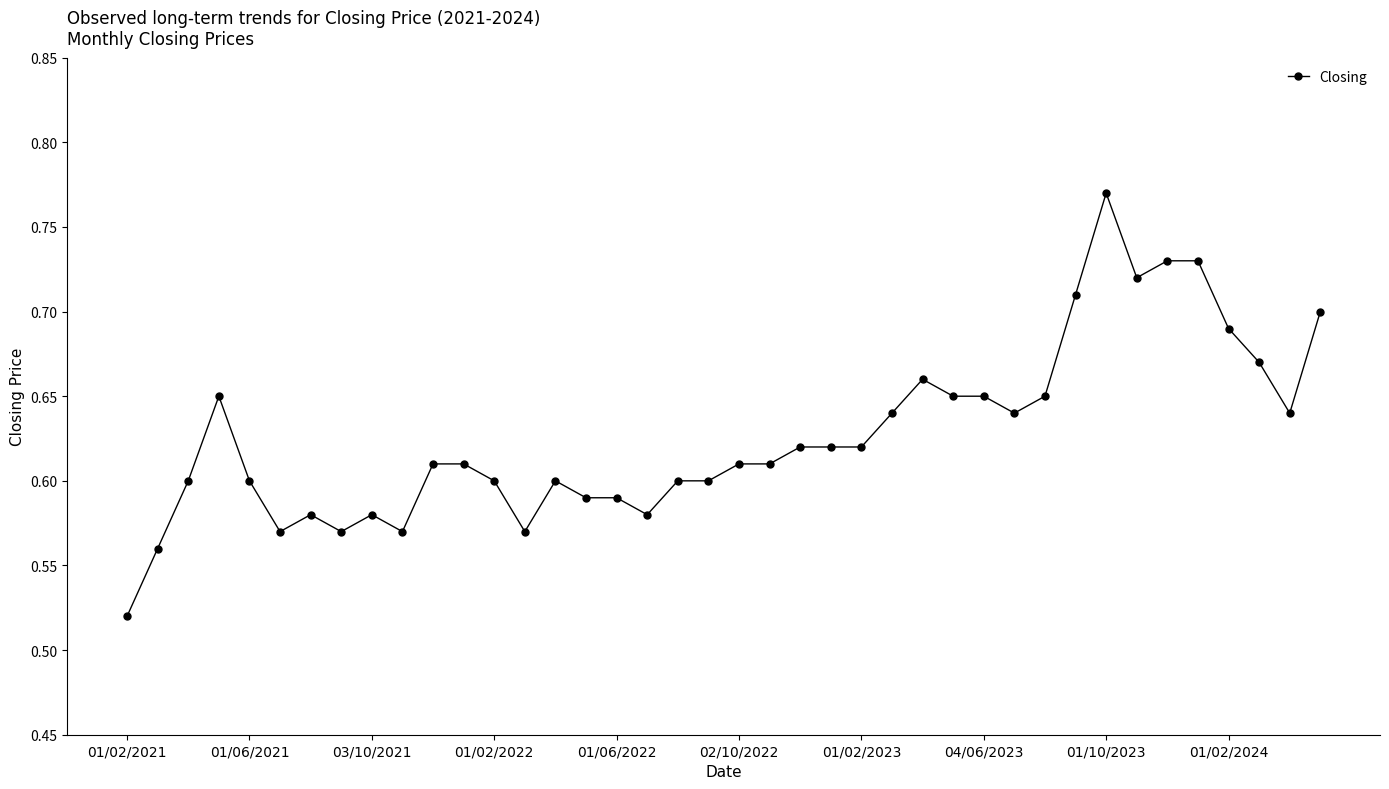

What is the sum of all values?

25.1